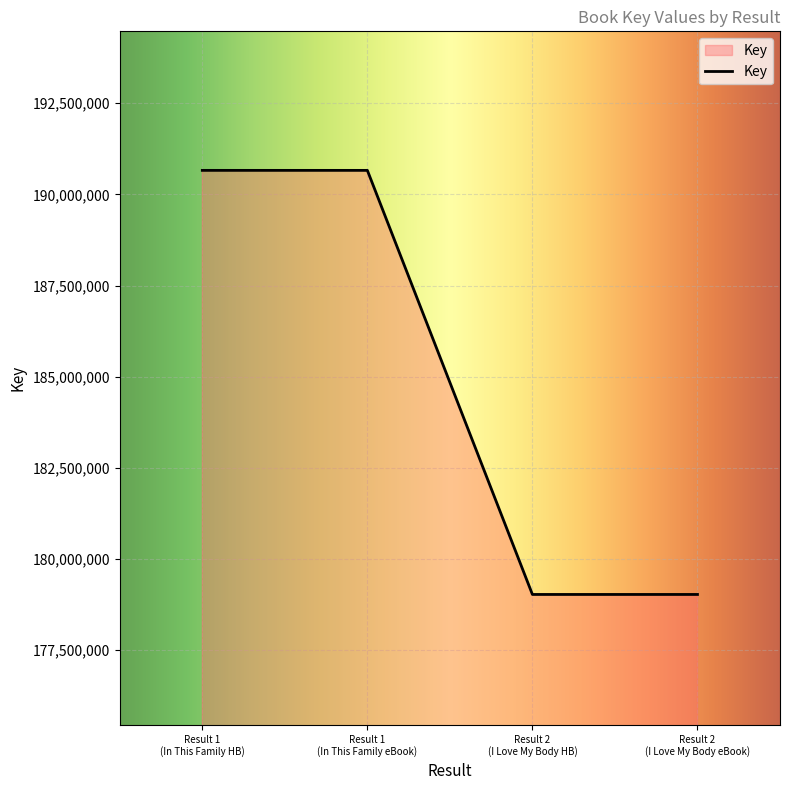

How many series are shown in this chart?

1